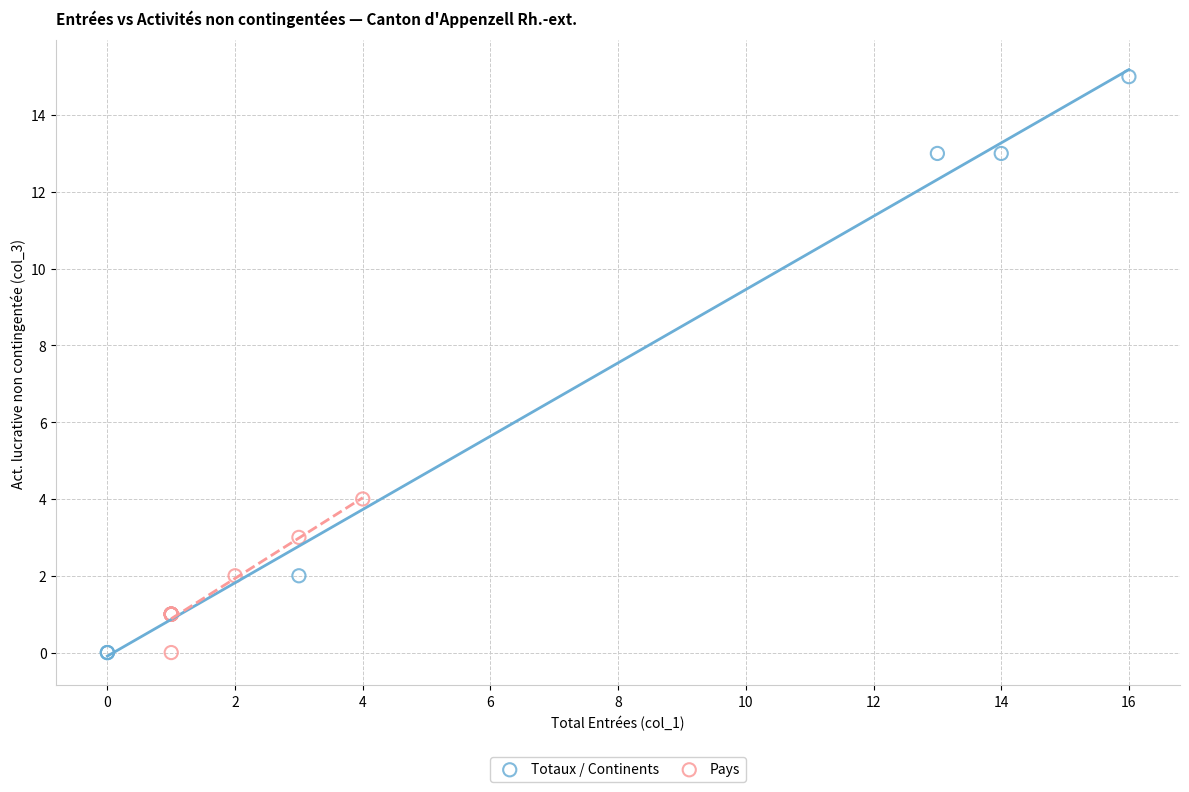

Which series contains the highest Y value?

Totaux / Continents